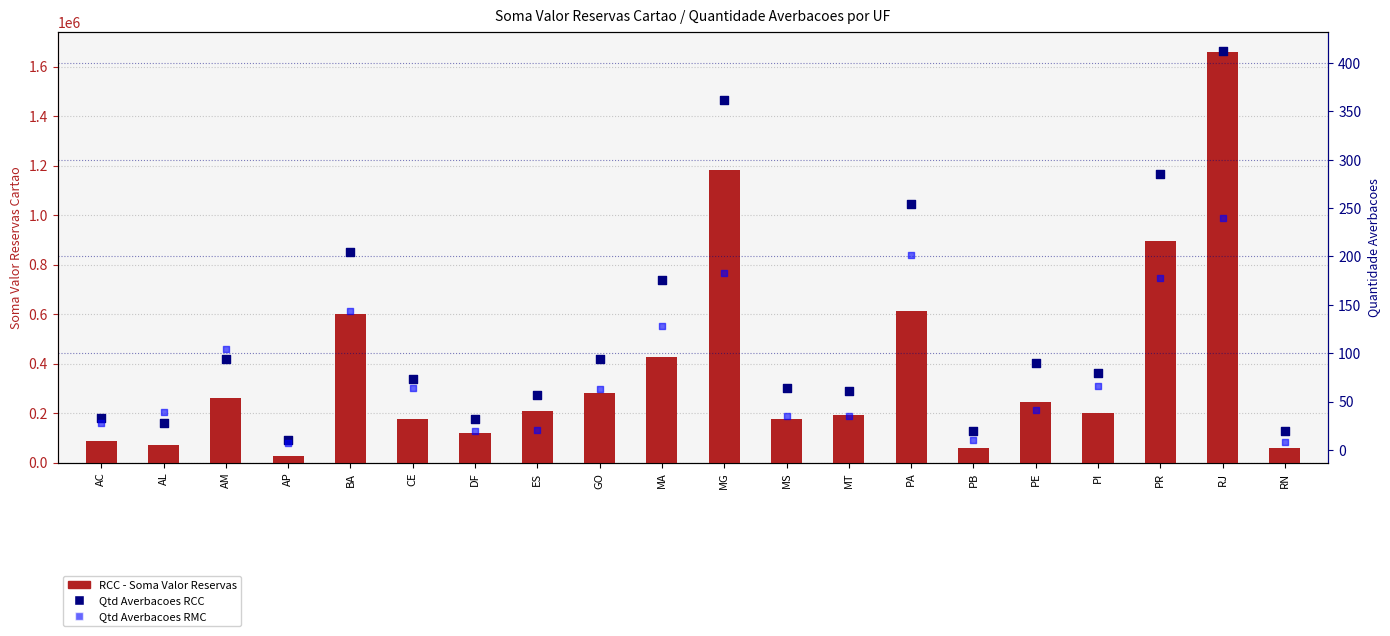

Which series has the largest total across all categories?

RCC (Soma Valor)